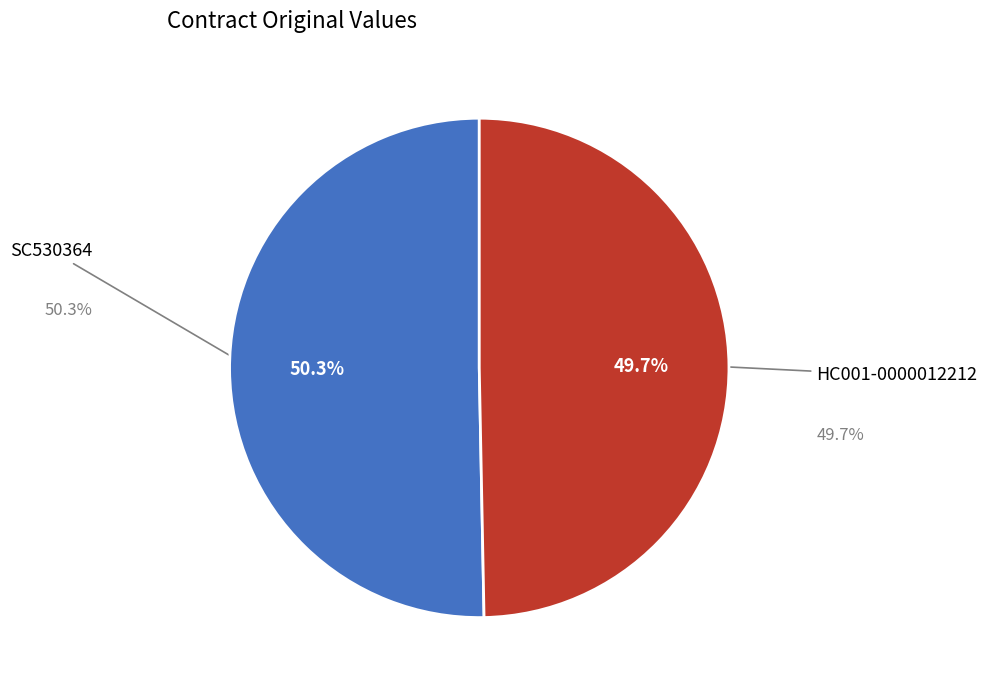

What is the smallest slice in the pie chart?

HC001-0000012212